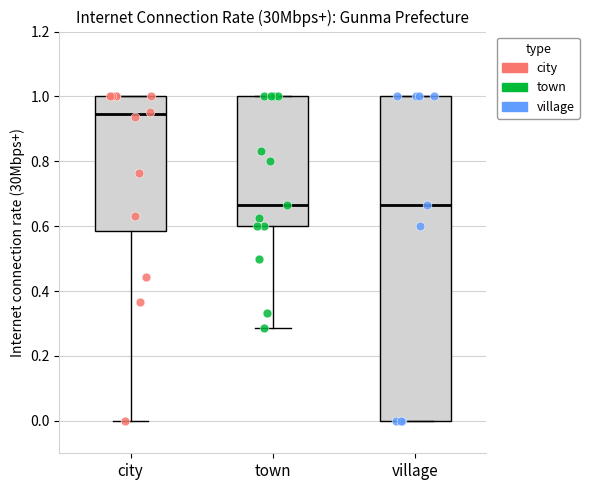

Comparing the boxes themselves (not the whiskers), which one is the tallest?

village